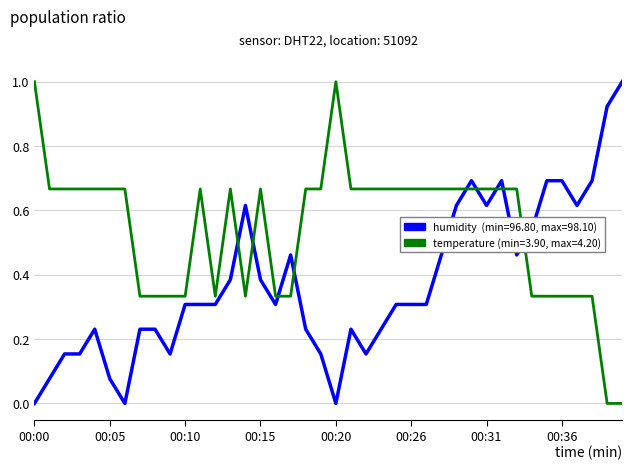

Is this an area chart (filled region under the line)?

No